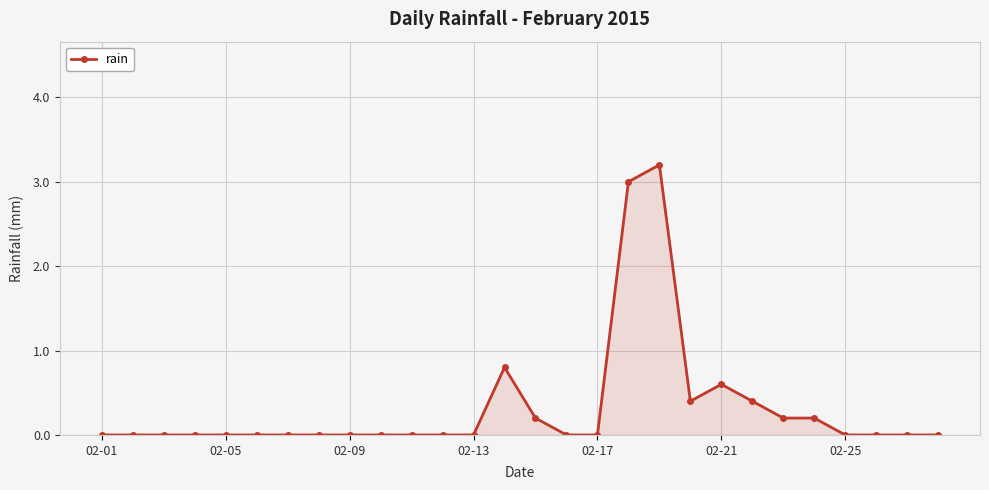

What is the difference between the maximum and second lowest values?

3.2